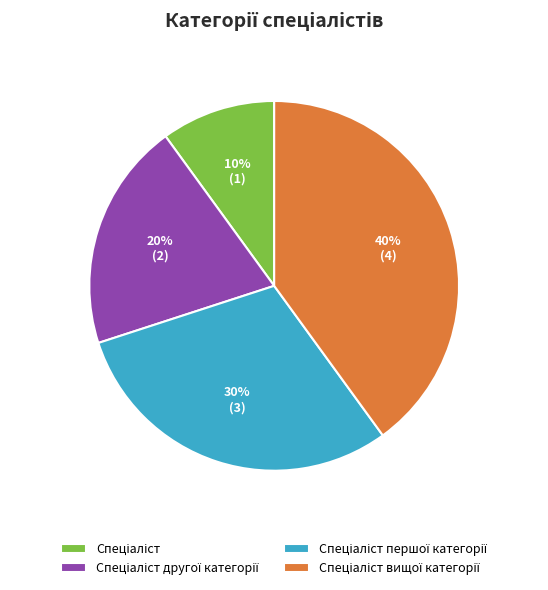

Does any single category account for the majority?

No